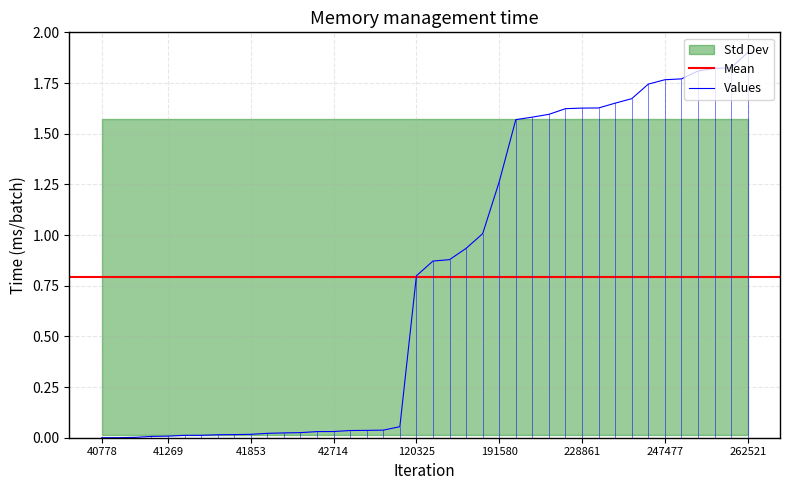

Reading left to right, transcribe all the data shown in this chart.

0.0	0.0	0.0	0.0	0.0	0.0	0.0	0.0	0.0	0.0	0.0	0.0	0.0	0.0	0.0	0.0	0.0	0.0	0.1	0.8	0.9	0.9	0.9	1.0	1.3	1.6	1.6	1.6	1.6	1.6	1.6	1.7	1.7	1.7	1.8	1.8	1.8	1.8	1.8	1.9